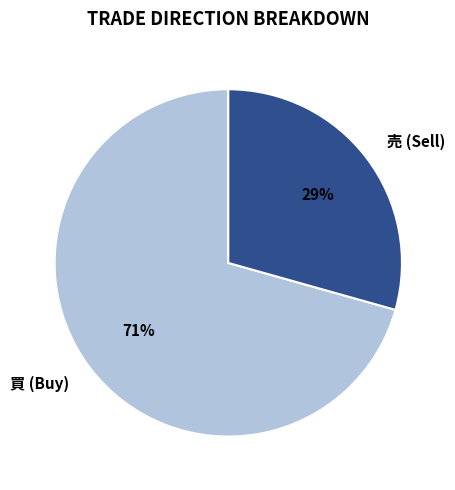

Which category has the biggest portion of the pie?

買